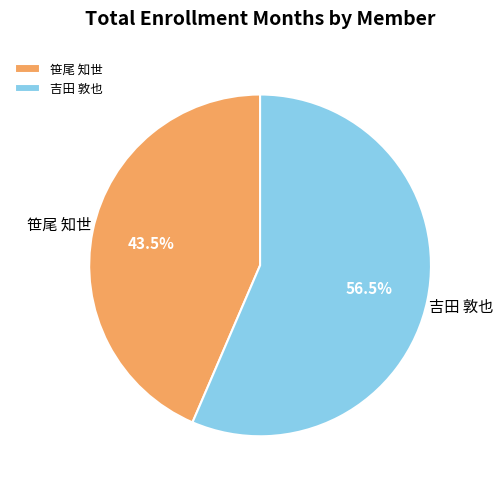

Is there any slice that represents more than half of the pie?

Yes